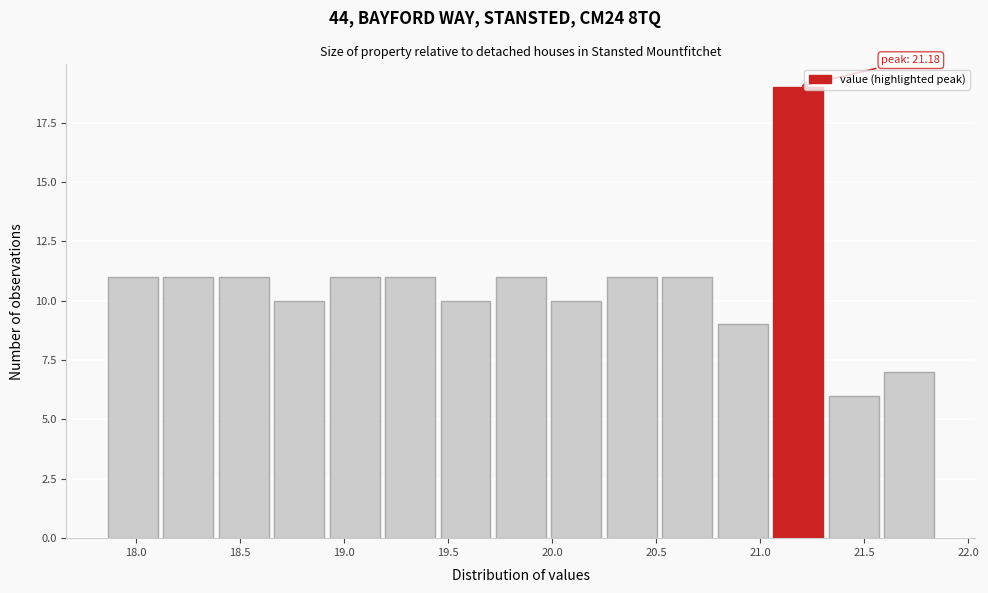

Over which range of the x-axis is the bar tallest?

21.05 to 21.30